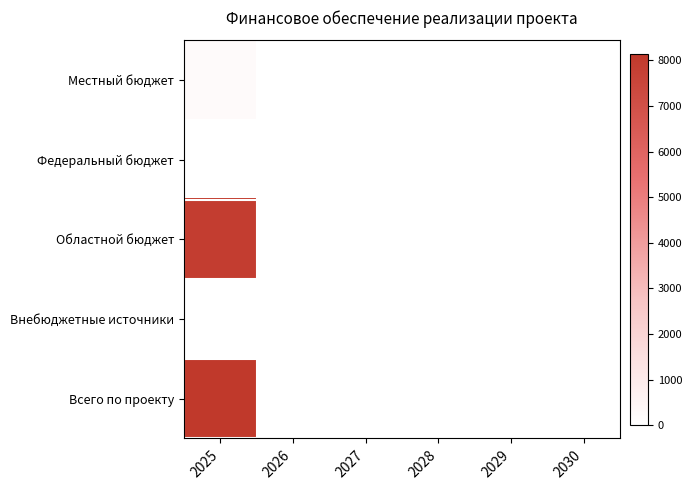

What is the greatest value displayed?

8144.3